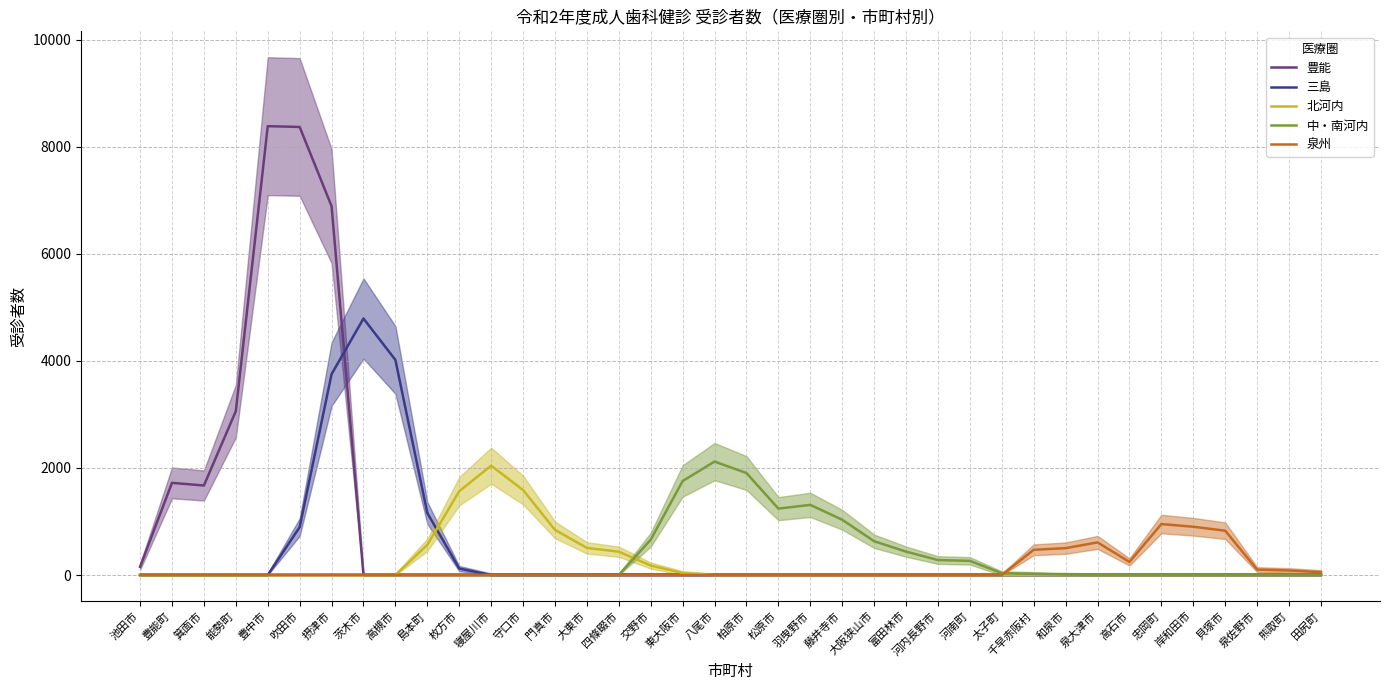

How many lines are shown in the chart?

5